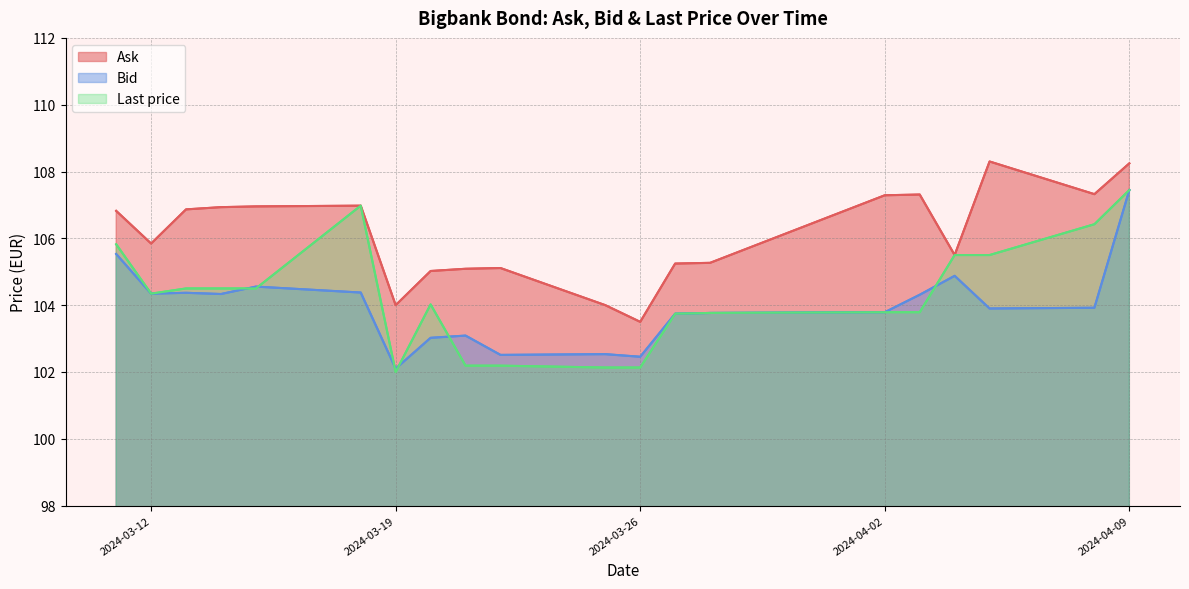

How many interior local valleys does the Bid series have?

6